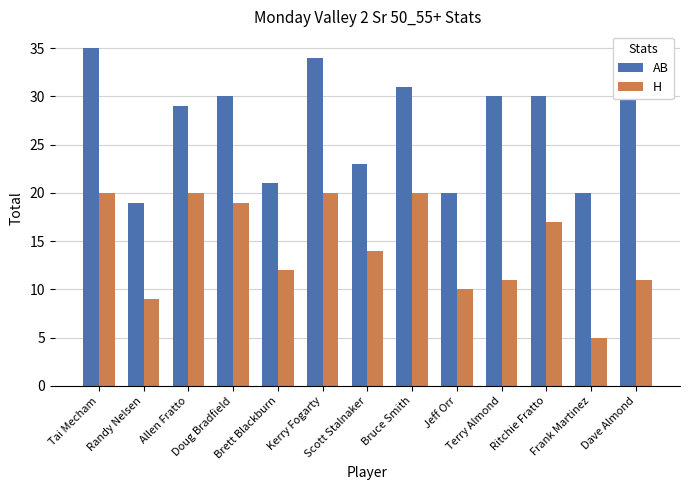

What is the difference between the maximum and second lowest values in the H series?

11